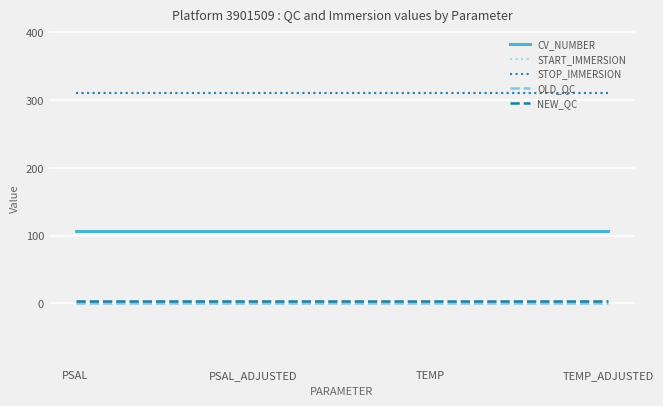

True or false: NEW_QC has a value of 4 at PSAL.

True